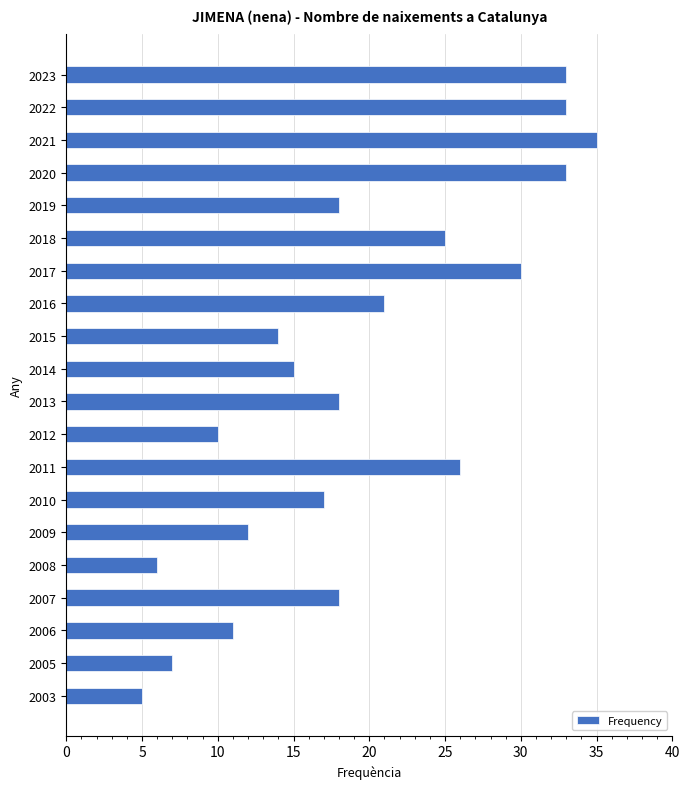

The value at 2019 is 24. True or false?

False